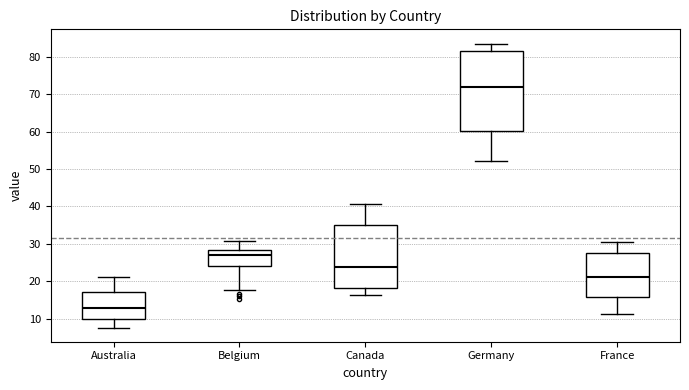

Comparing the boxes themselves (not the whiskers), which one is the tallest?

Germany